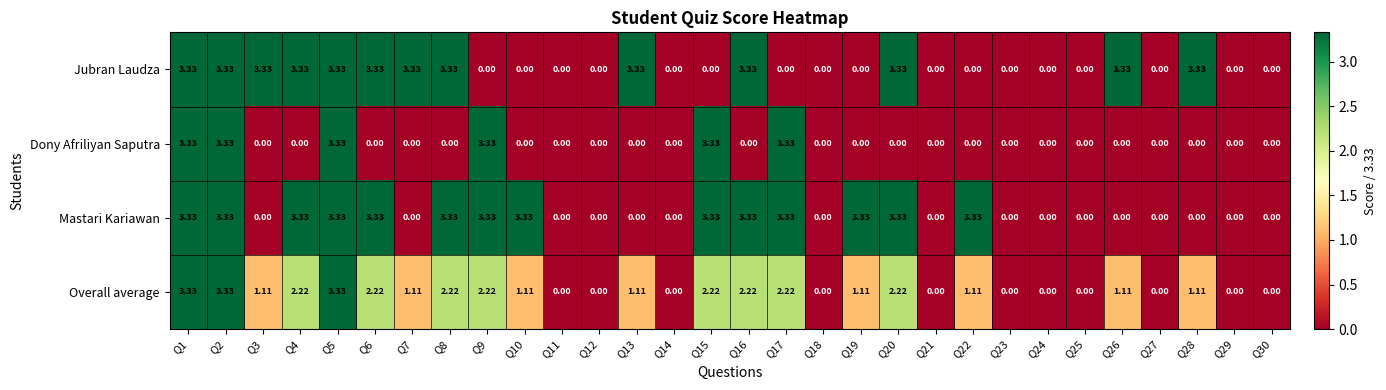

Which series changed the most between Q8 and Q22?

Jubran Laudza